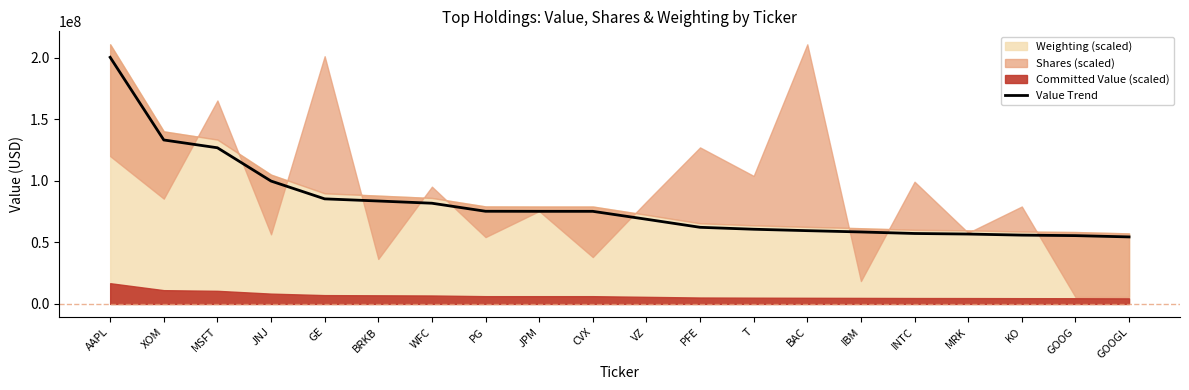

Between T and AAPL, which is larger?

AAPL